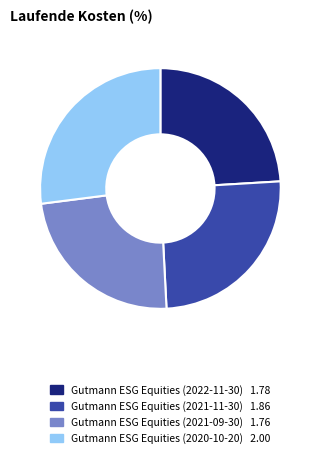

Does Gutmann ESG Equities (2021-09-30) represent more than half of the total?

No